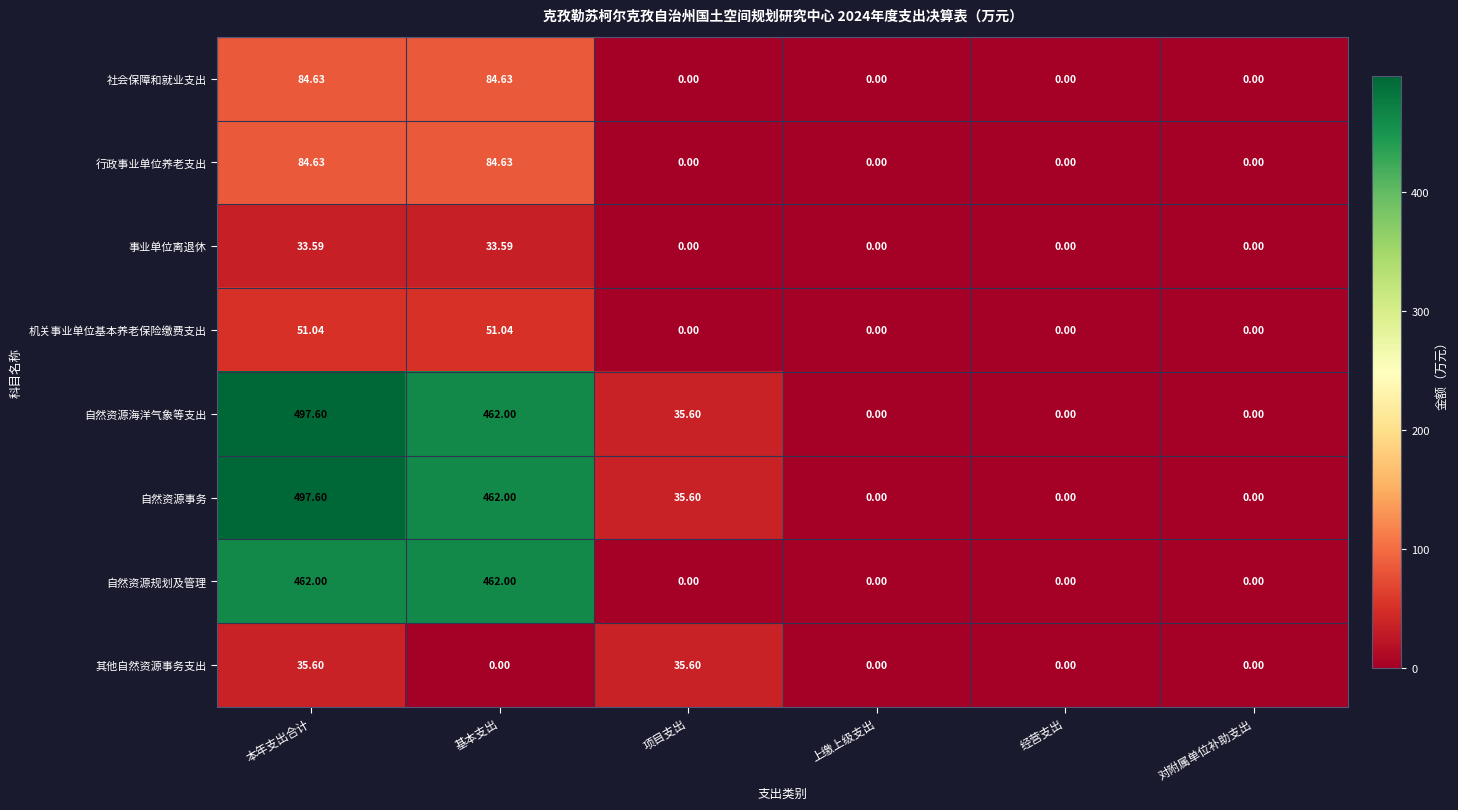

At which category does the chart reach its peak across all series?

本年支出合计